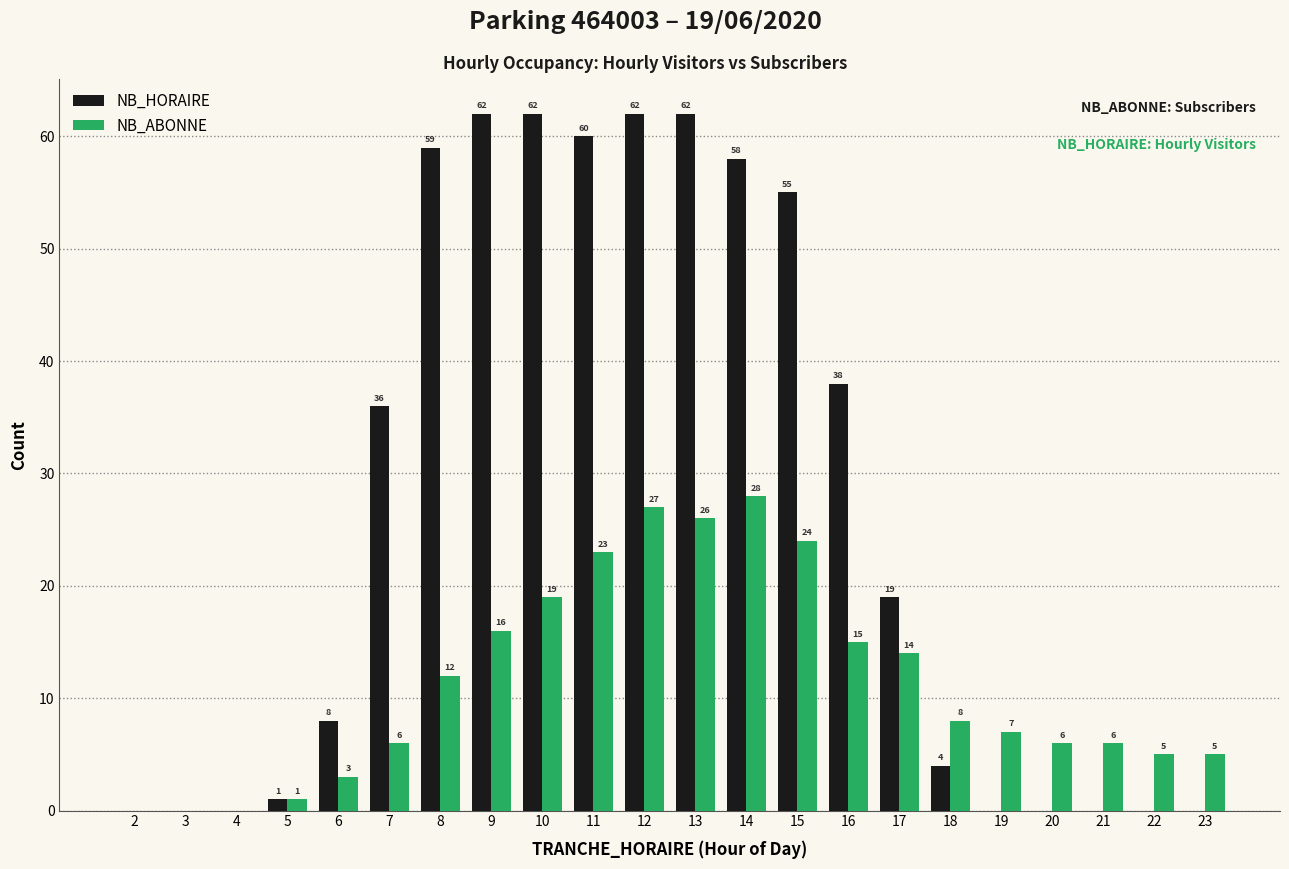

What is the sum of the NB_ABONNE values at 7 and 18?

14